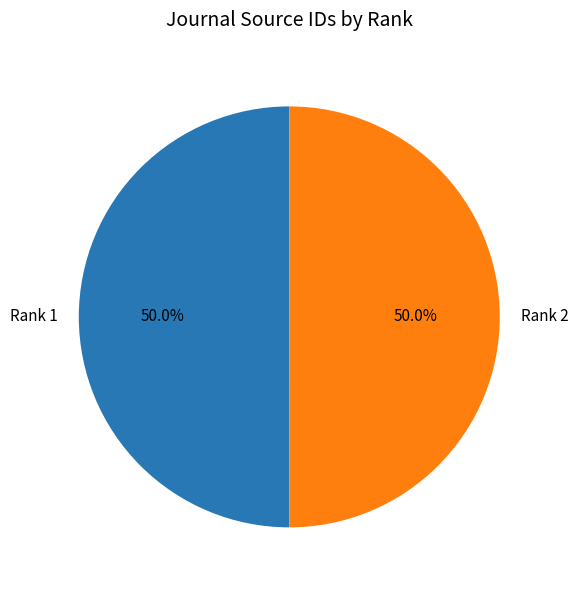

What is the ratio of the value at Rank 1 to the value at Rank 2?

1.0